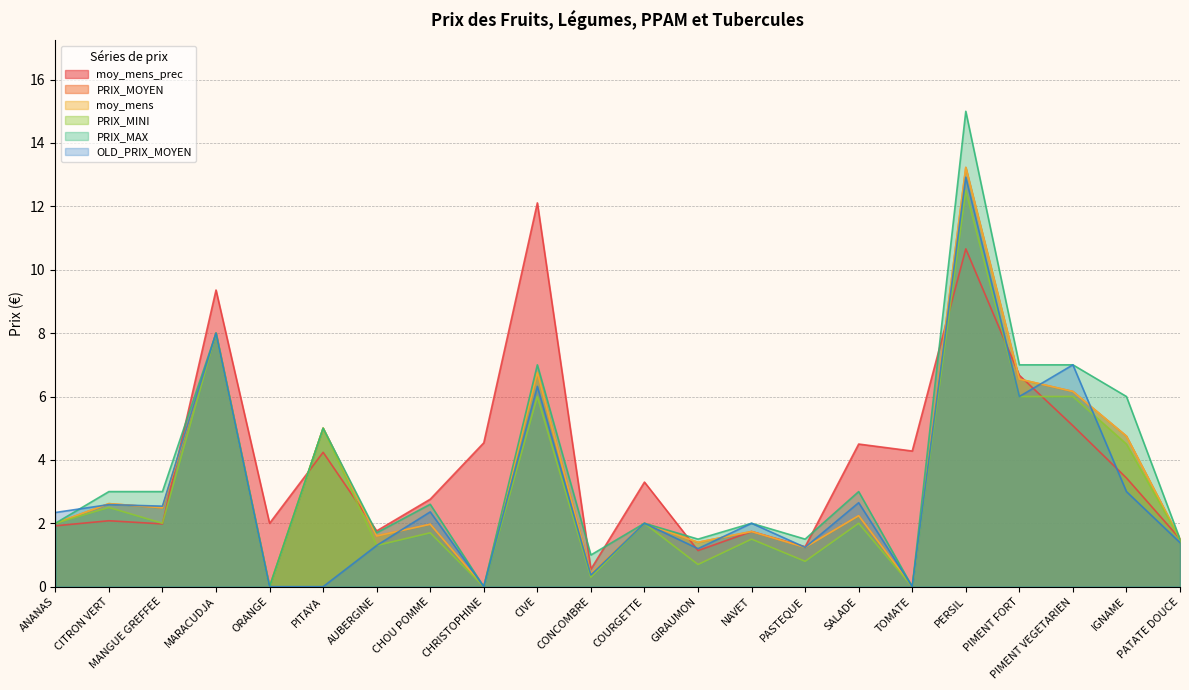

Is the value of moy_mens at TOMATE greater than the value of PRIX_MAX at CHRISTOPHINE?

No